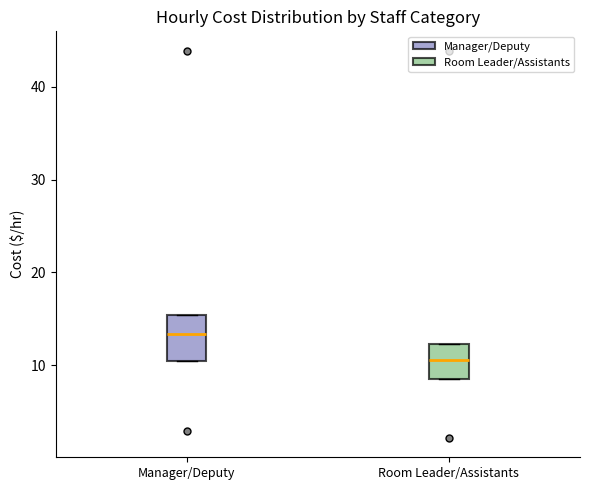

Comparing the boxes themselves (not the whiskers), which one is the tallest?

Manager/Deputy